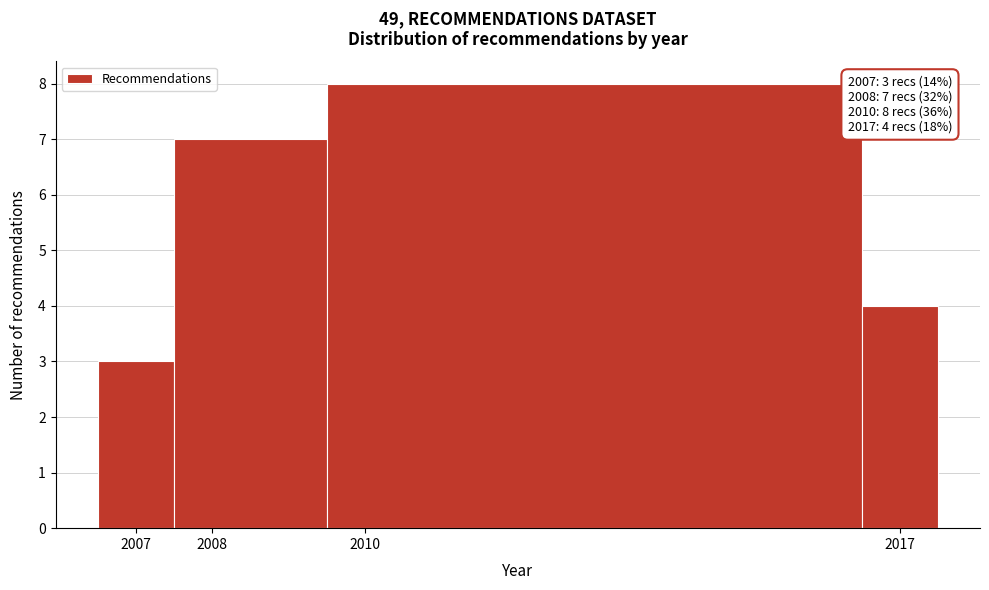

Which range on the x-axis has the tallest bar?

2009.5 to 2016.5